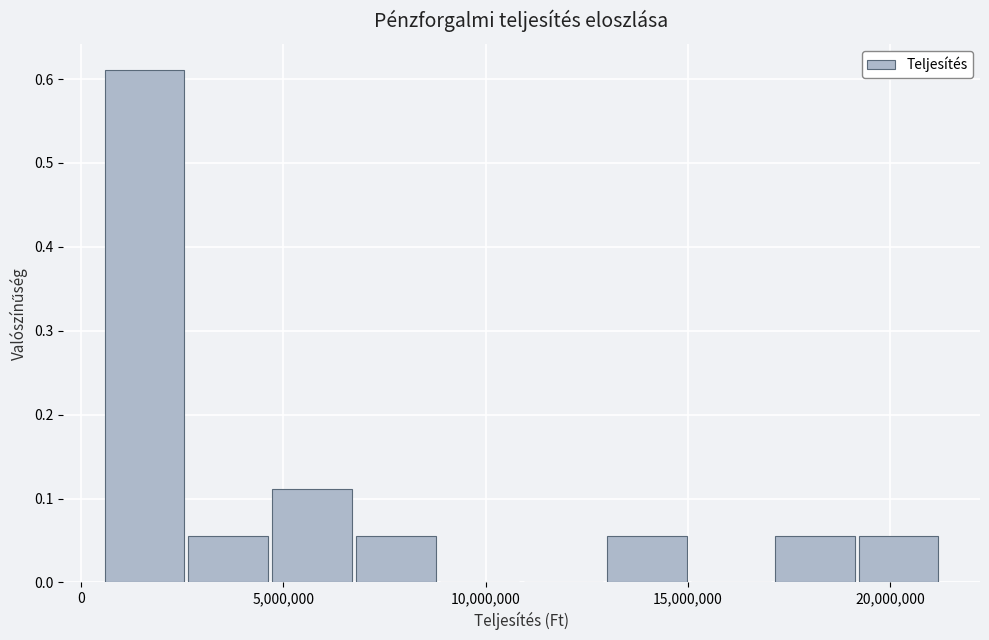

Reading left to right, transcribe this chart: for each bar, give the range it covers on the x-axis and its height. Neither the bar edges nor the heights are printed on the chart, so give them approximately, as read against the axes.

500000 to 2500000: 0.61
2500000 to 4500000: 0.06
4500000 to 7000000: 0.11
7000000 to 9000000: 0.06
9000000 to 11000000: 0
11000000 to 13000000: 0
13000000 to 15000000: 0.06
15000000 to 17000000: 0
17000000 to 19000000: 0.06
19000000 to 21500000: 0.06